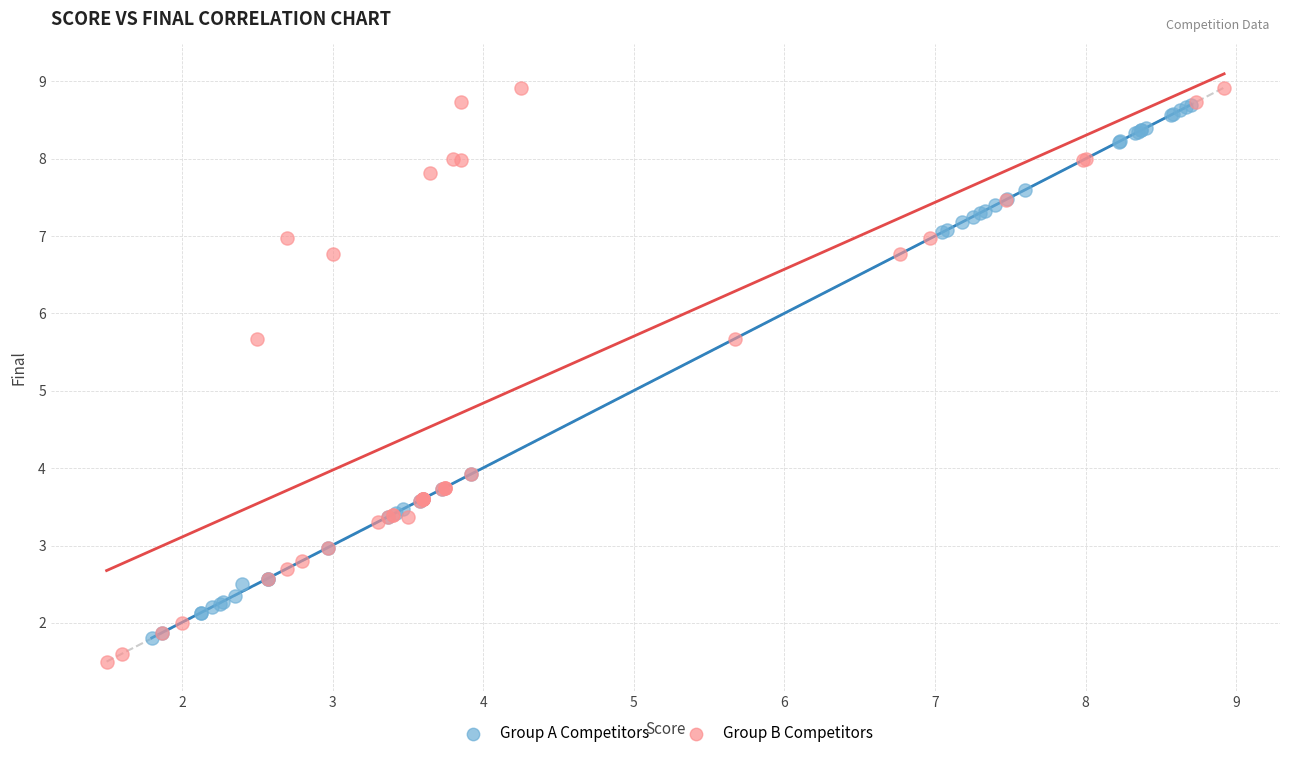

What are all the series names shown in the legend?

Group A Competitors, Group B Competitors